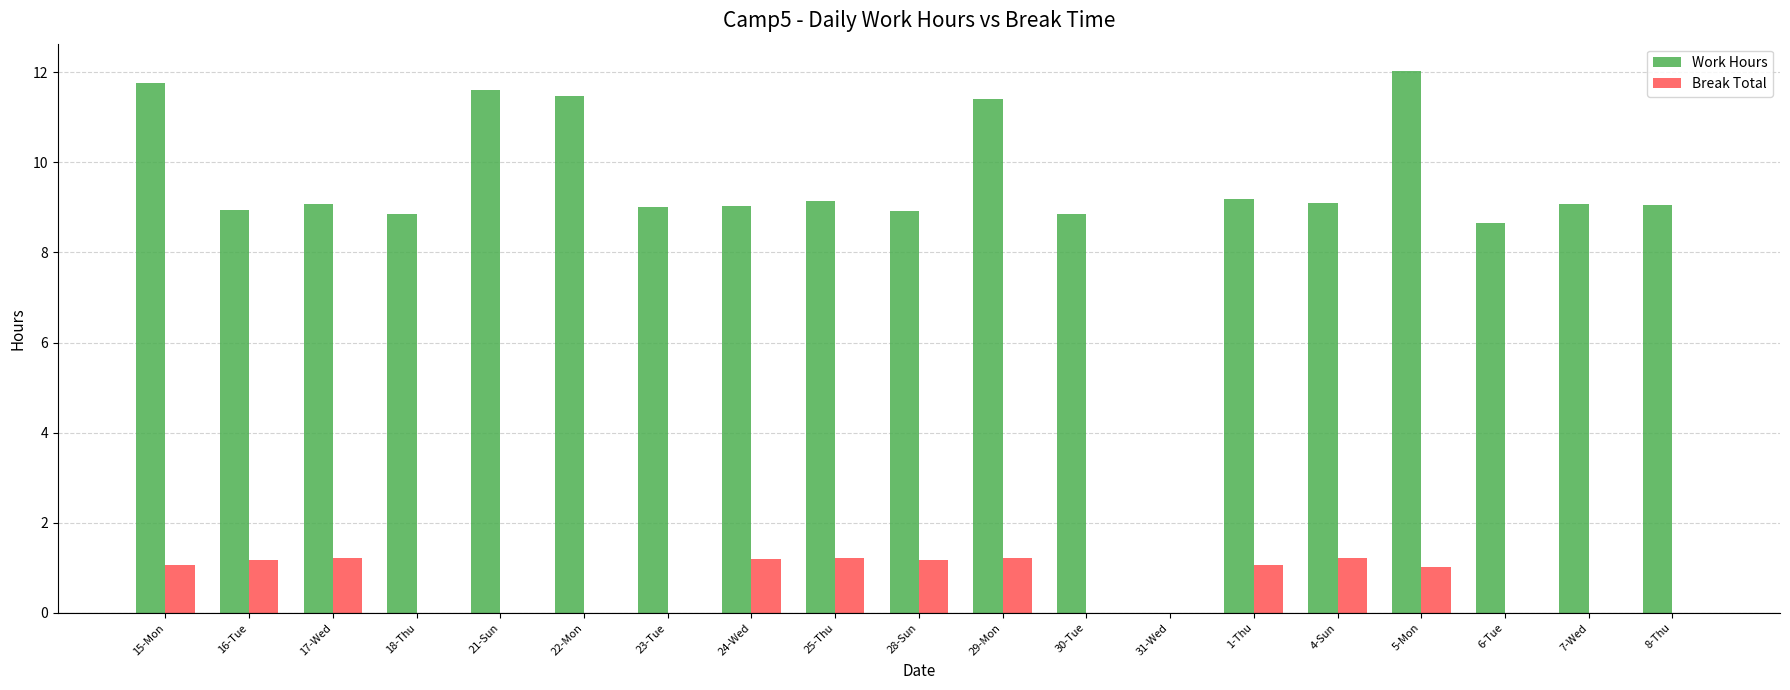

What is the approximate value of Work Hours at 24-Wed?

9.0